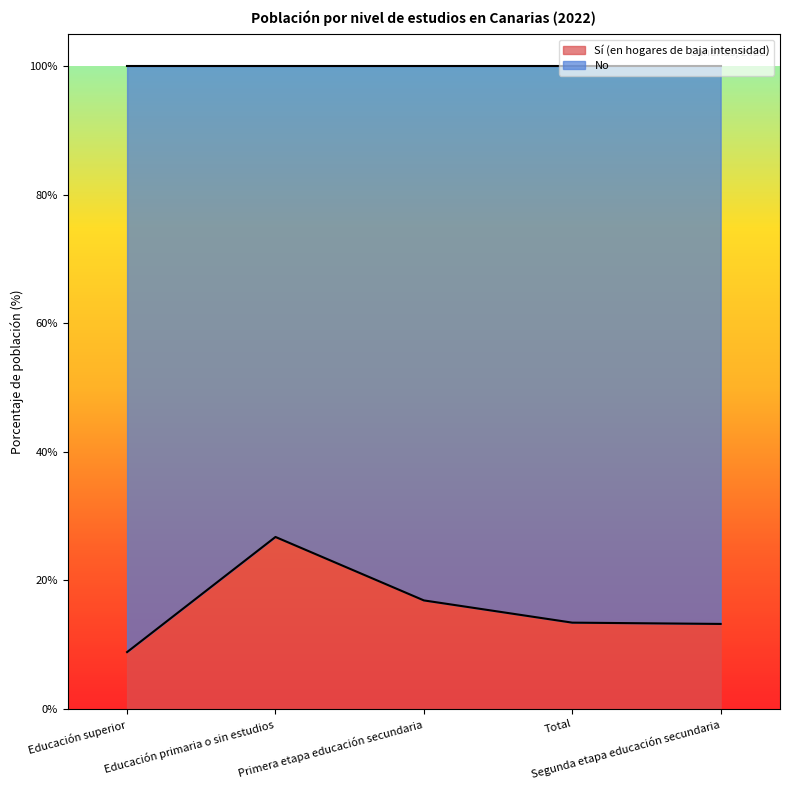

True or false: the data has more than 1 interior local peaks.

False